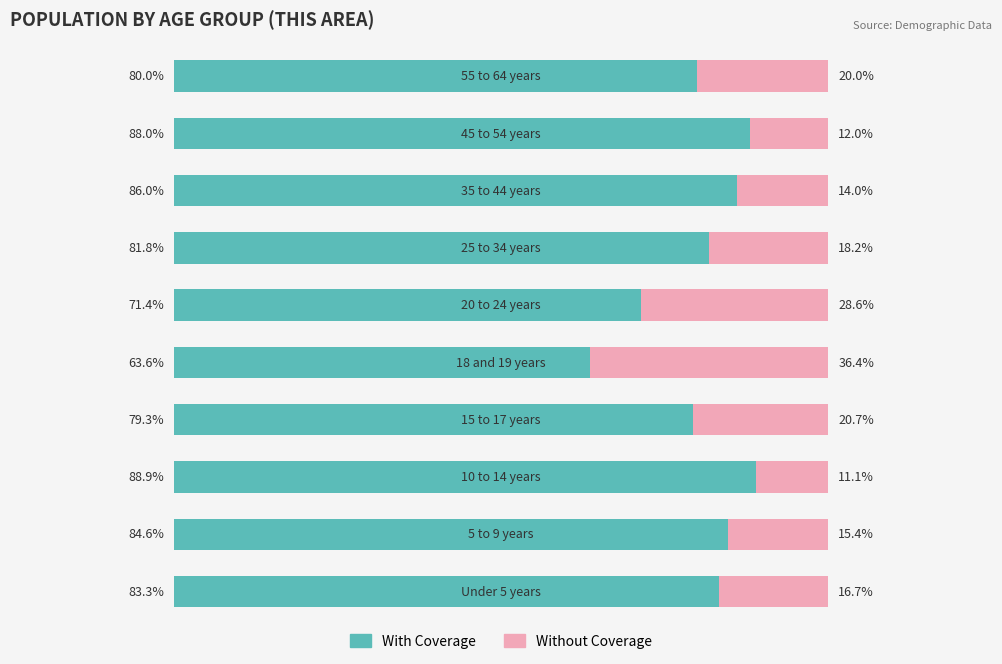

What is the average value of the Without Coverage series?

19.3